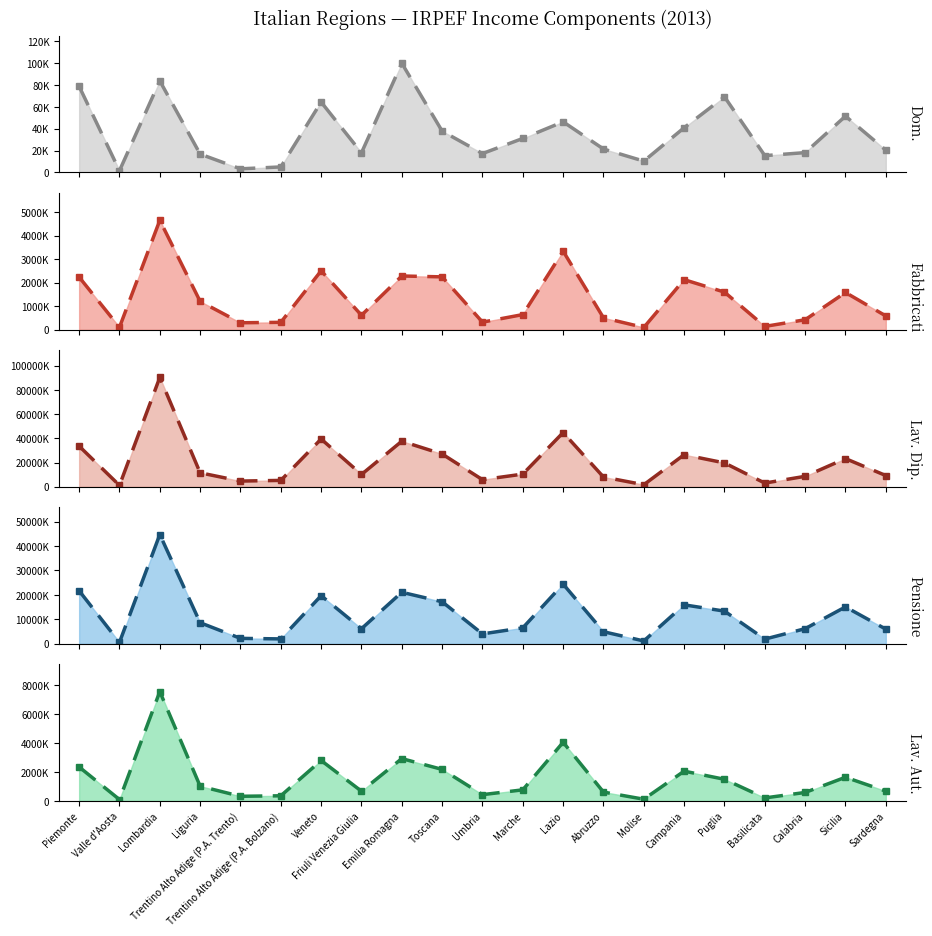

True or false: Reddito lavoro dipendente (Ammontare) and Reddito da pensione (Ammontare) intersect in this chart.

False